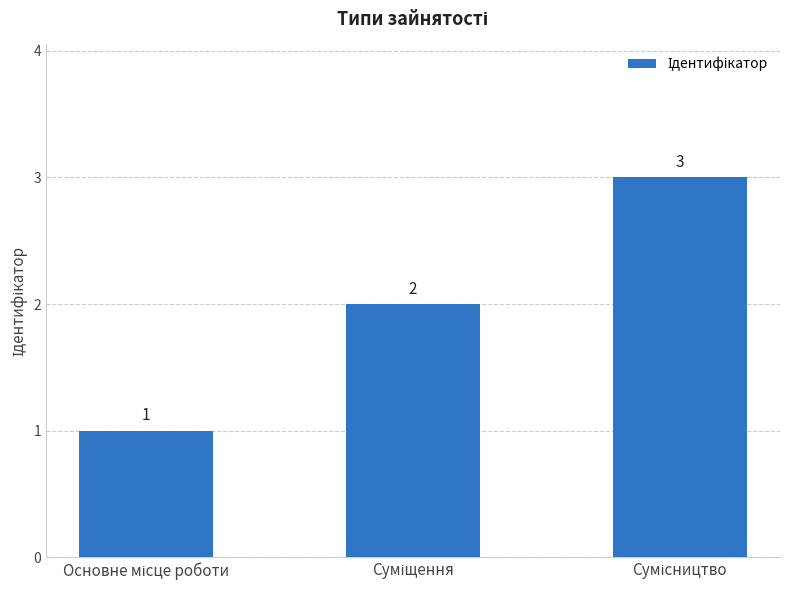

What is the greatest value displayed?

3